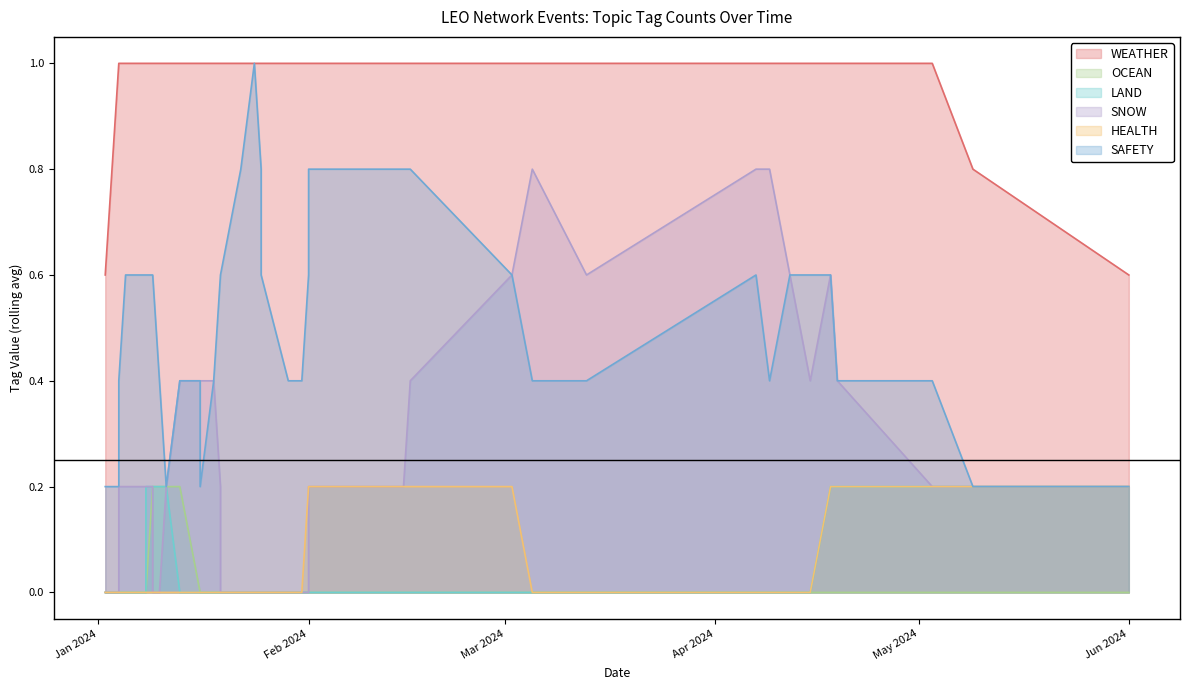

Which series has the largest total across all categories?

WEATHER